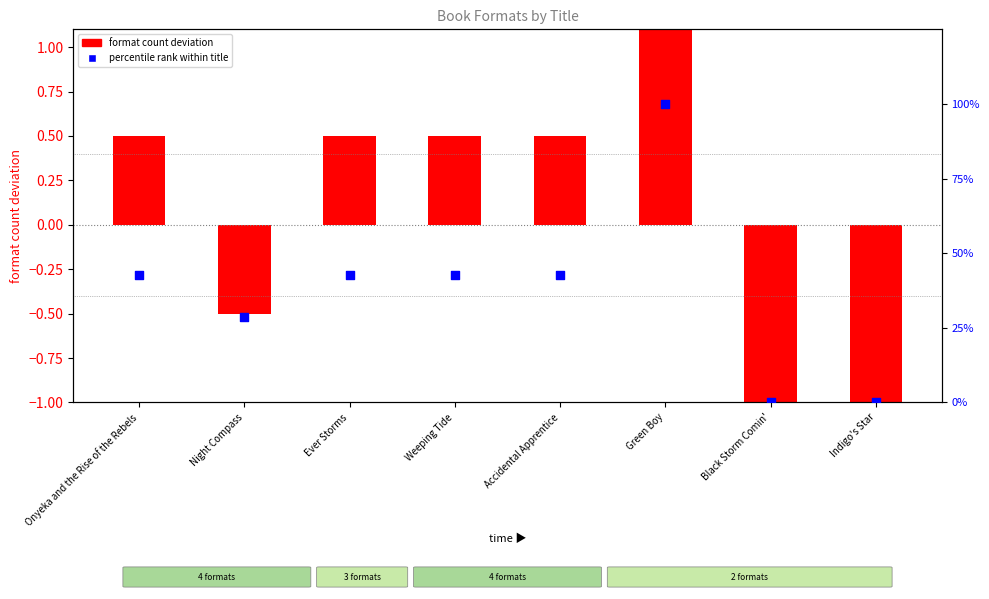

What is the total value across all series at Ever Storms?

43.4